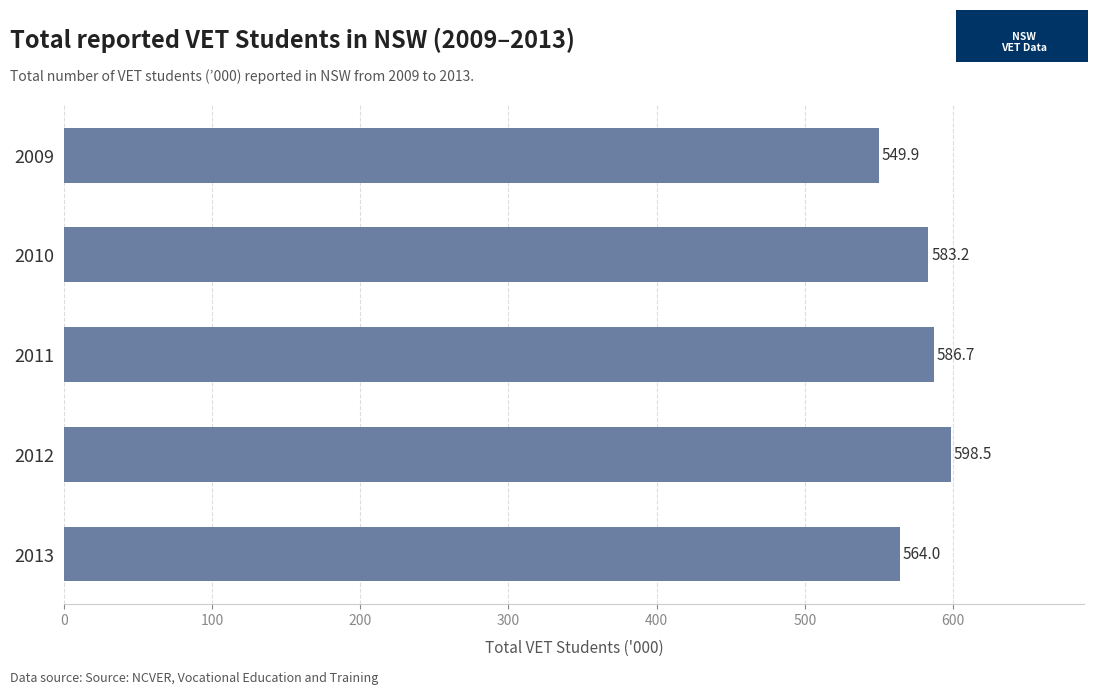

Approximately how many times larger is the value at 2013 compared to 2010?

1.0